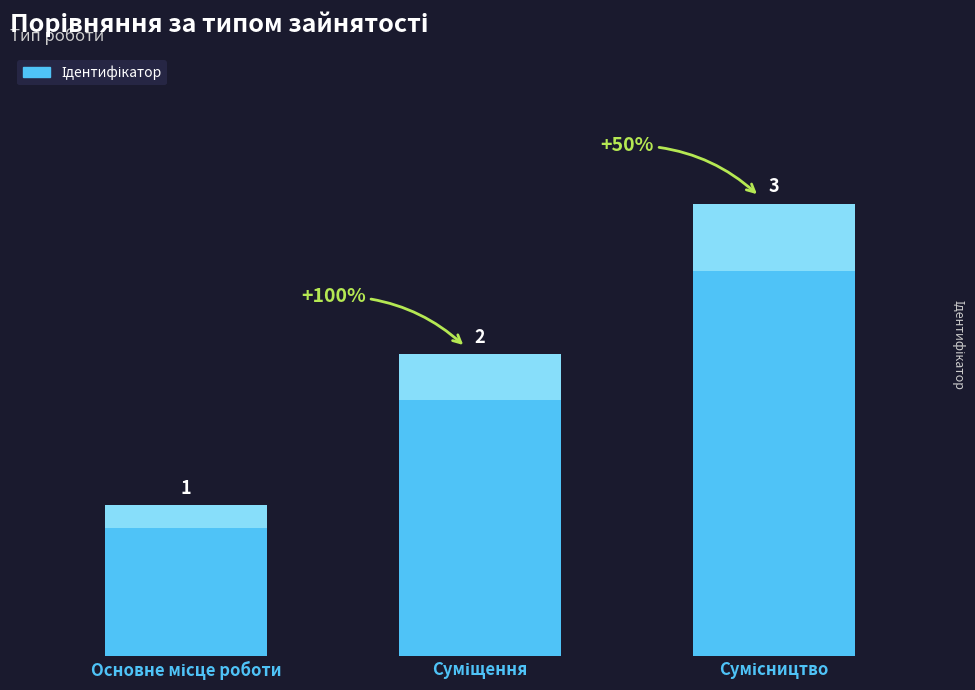

How many bars are there in total?

3